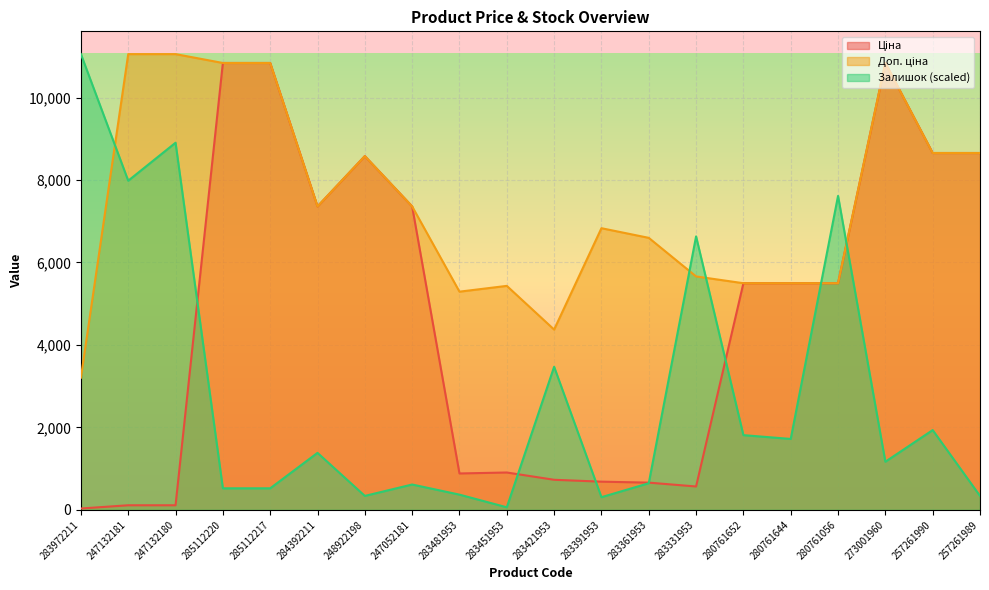

What position from the left is 257261990?

19